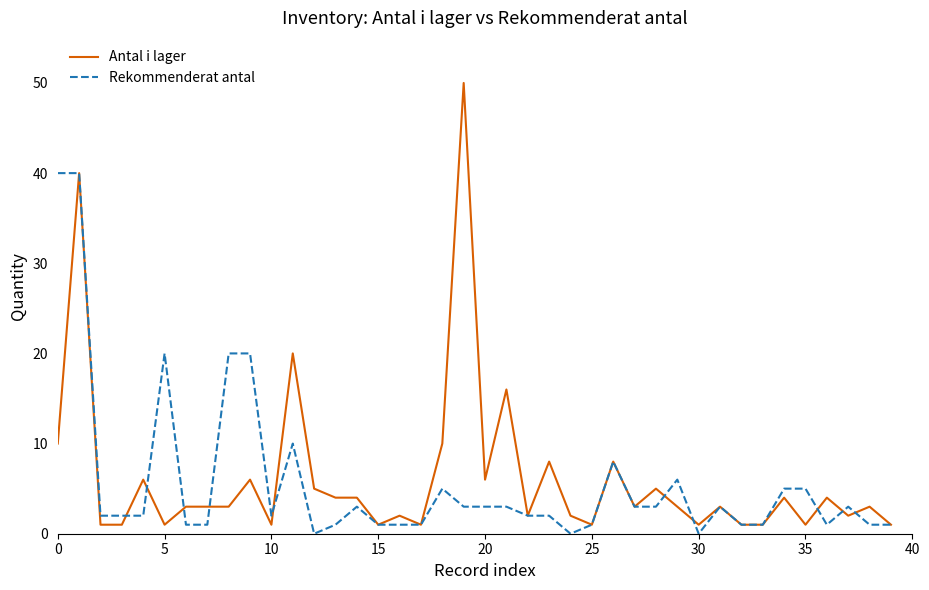

Which series has the widest spread of values?

Antal i lager